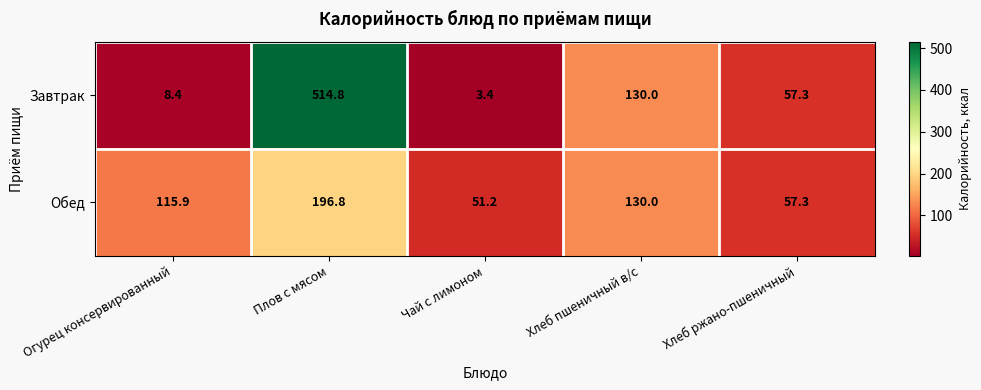

Reading left to right, what are all the values shown in this chart?

Завтрак: 8.4	514.8	3.4	130.0	57.3
Обед: 115.9	196.8	51.2	130.0	57.3